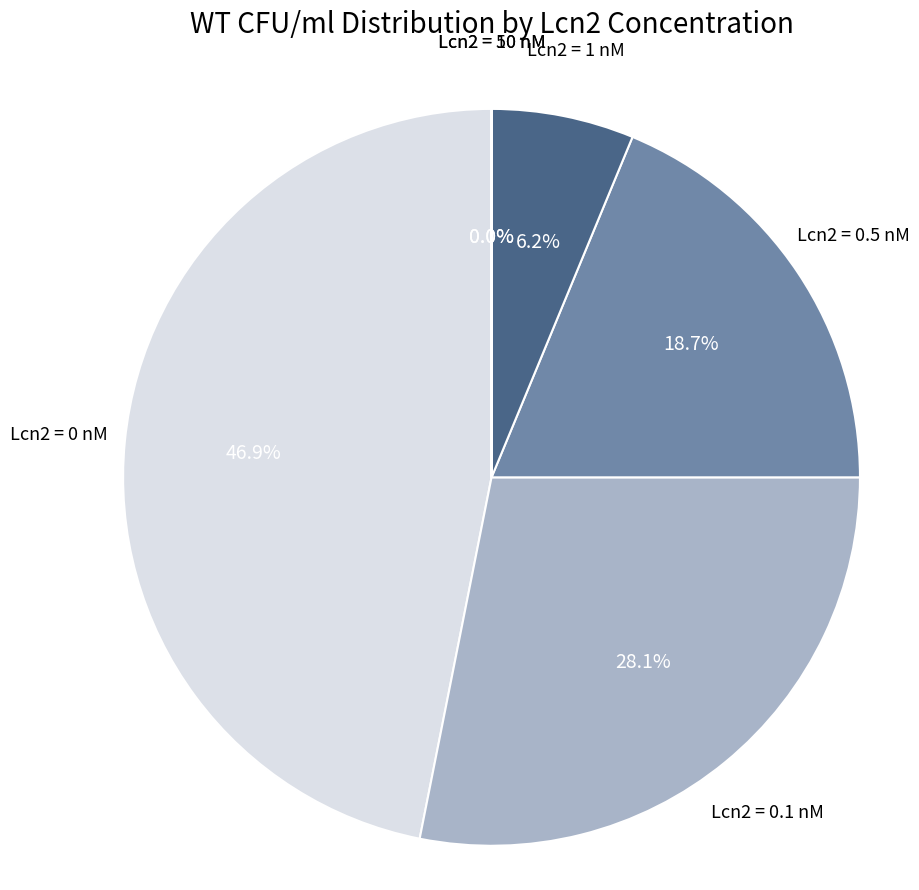

Is there a majority slice in this chart?

No